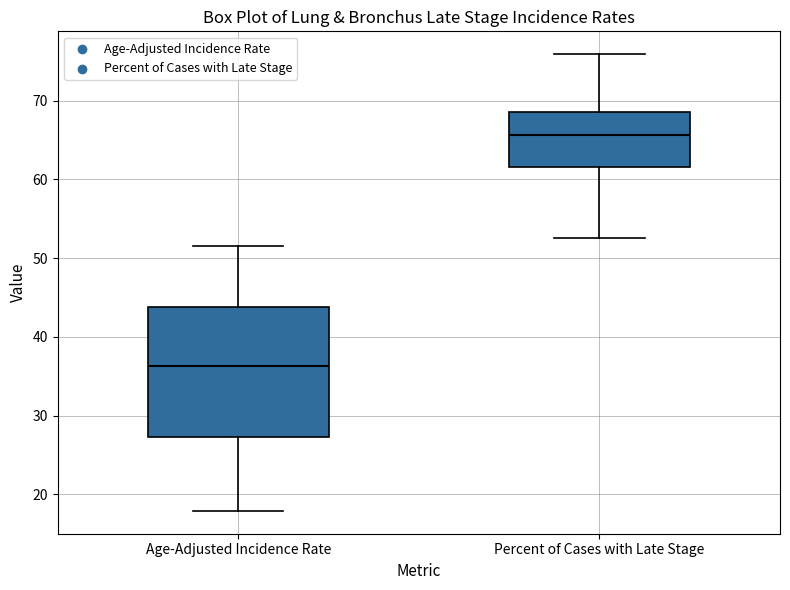

Reading left to right, transcribe this box plot: for each box, give where its median line is, the range the box spans, and where its two whiskers end, as read against the y-axis. The values are not printed on the chart, so give them approximately, as read against the axis.

Age-Adjusted Incidence Rate: median 36, box 27 to 44, whiskers 18 to 52
Percent of Cases with Late Stage: median 66, box 62 to 69, whiskers 53 to 76